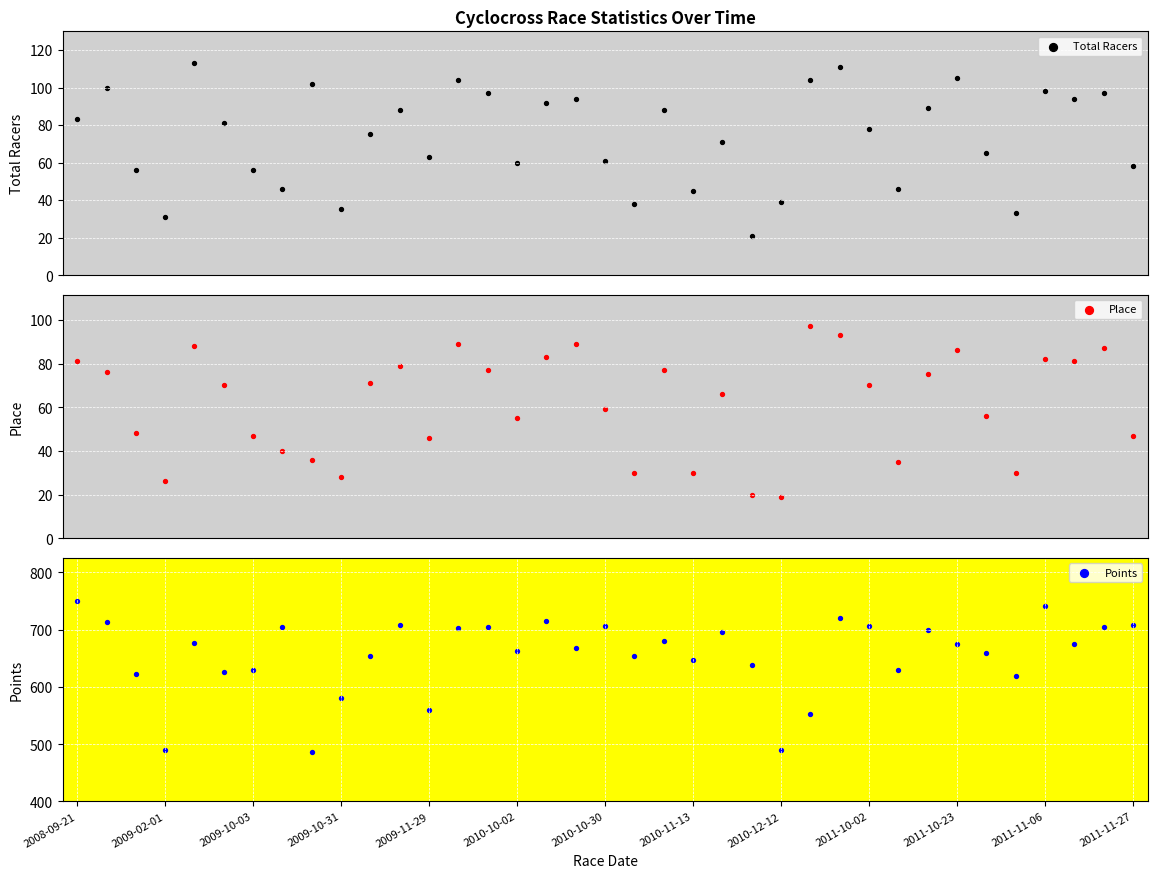

What are all the series names shown in the legend?

Total Racers, Place, Points